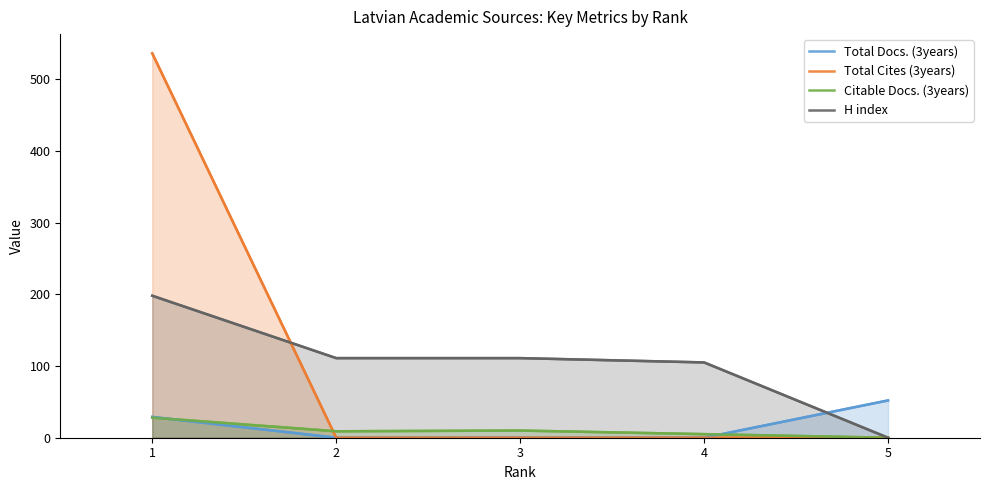

At which category is the sum across all series the highest?

1